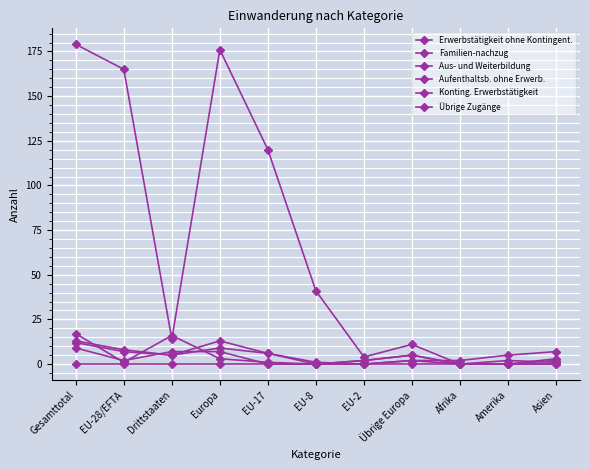

Reading left to right, transcribe all the data shown in this chart.

Erwerbstätigkeit ohne Kontingent.: Gesamttotal=179	EU-28/EFTA=165	Drittstaaten=14	Europa=176	EU-17=120	EU-8=41	EU-2=4	Übrige Europa=11	Afrika=0	Amerika=0	Asien=3
Familien-nachzug: Gesamttotal=13	EU-28/EFTA=8	Drittstaaten=5	Europa=13	EU-17=6	EU-8=0	EU-2=2	Übrige Europa=5	Afrika=0	Amerika=0	Asien=0
Aus- und Weiterbildung: Gesamttotal=17	EU-28/EFTA=1	Drittstaaten=16	Europa=3	EU-17=1	EU-8=0	EU-2=0	Übrige Europa=2	Afrika=2	Amerika=5	Asien=7
Aufenthaltsb. ohne Erwerb.: Gesamttotal=12	EU-28/EFTA=7	Drittstaaten=5	Europa=9	EU-17=6	EU-8=1	EU-2=0	Übrige Europa=2	Afrika=0	Amerika=2	Asien=1
Konting. Erwerbstätigkeit: Gesamttotal=9	EU-28/EFTA=2	Drittstaaten=7	Europa=7	EU-17=0	EU-8=0	EU-2=2	Übrige Europa=5	Afrika=0	Amerika=0	Asien=2
Übrige Zugänge: Gesamttotal=0	EU-28/EFTA=0	Drittstaaten=0	Europa=0	EU-17=0	EU-8=0	EU-2=0	Übrige Europa=0	Afrika=0	Amerika=0	Asien=0